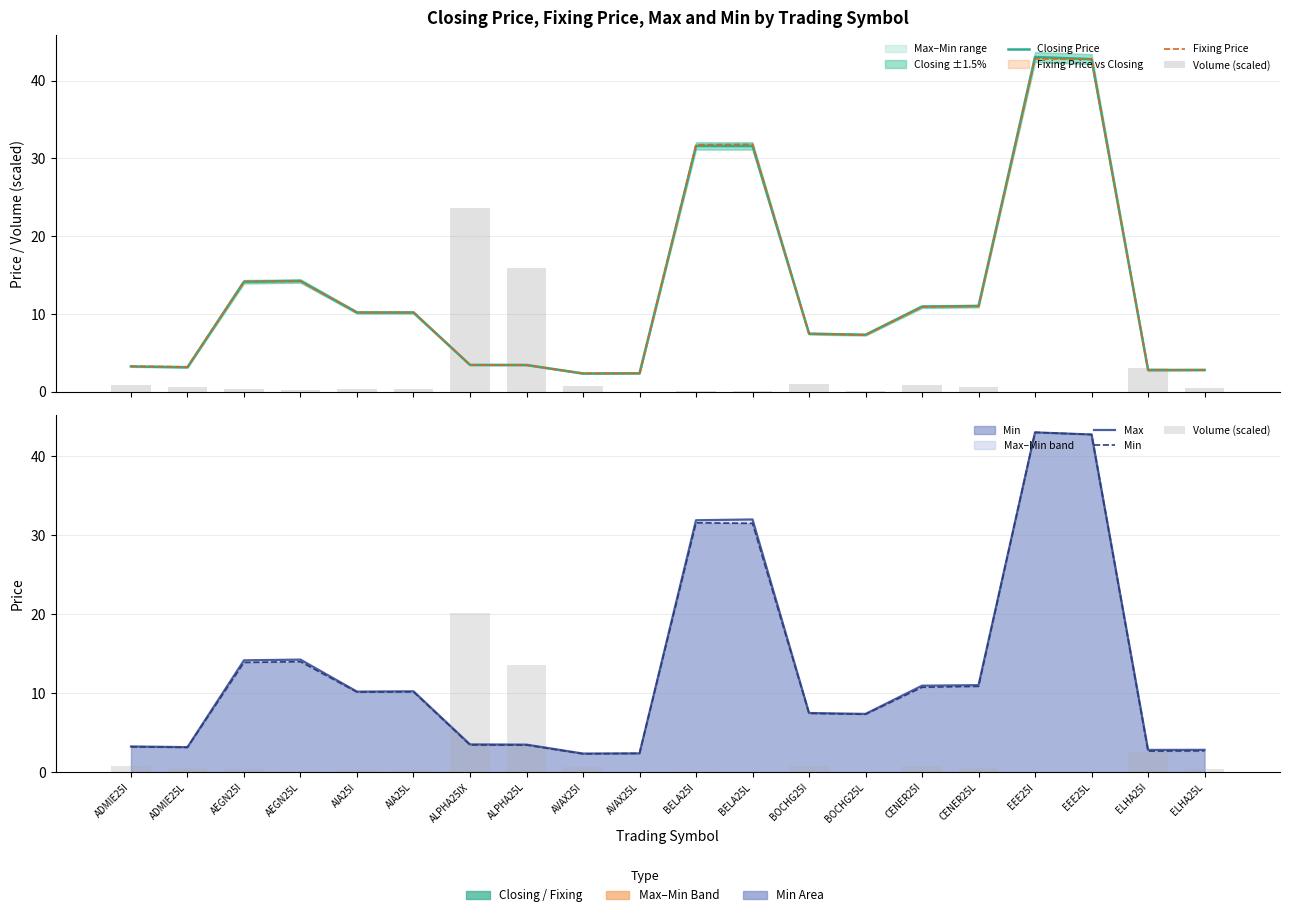

Does the chart contain any negative values?

No